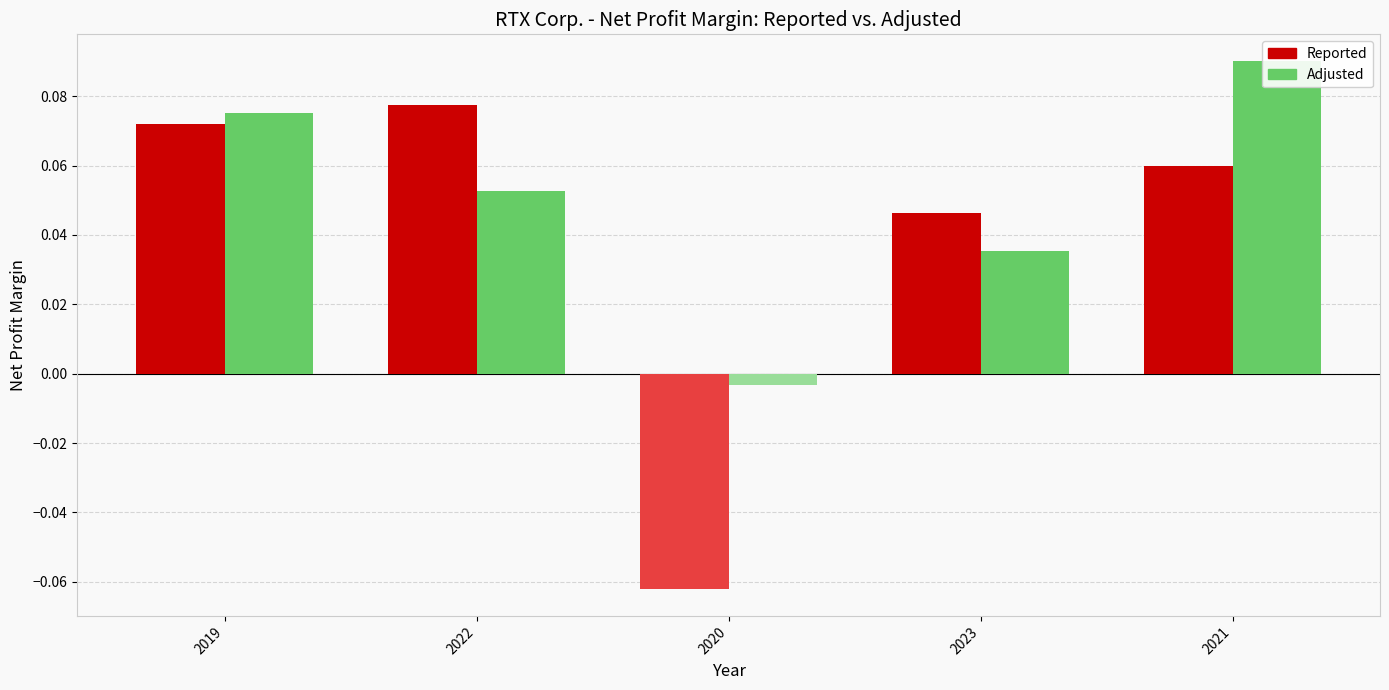

Reading right to left, list all the values displayed in this chart.

Reported: 0.1	0.0	-0.1	0.1	0.1
Adjusted: 0.1	0.0	-0.0	0.1	0.1